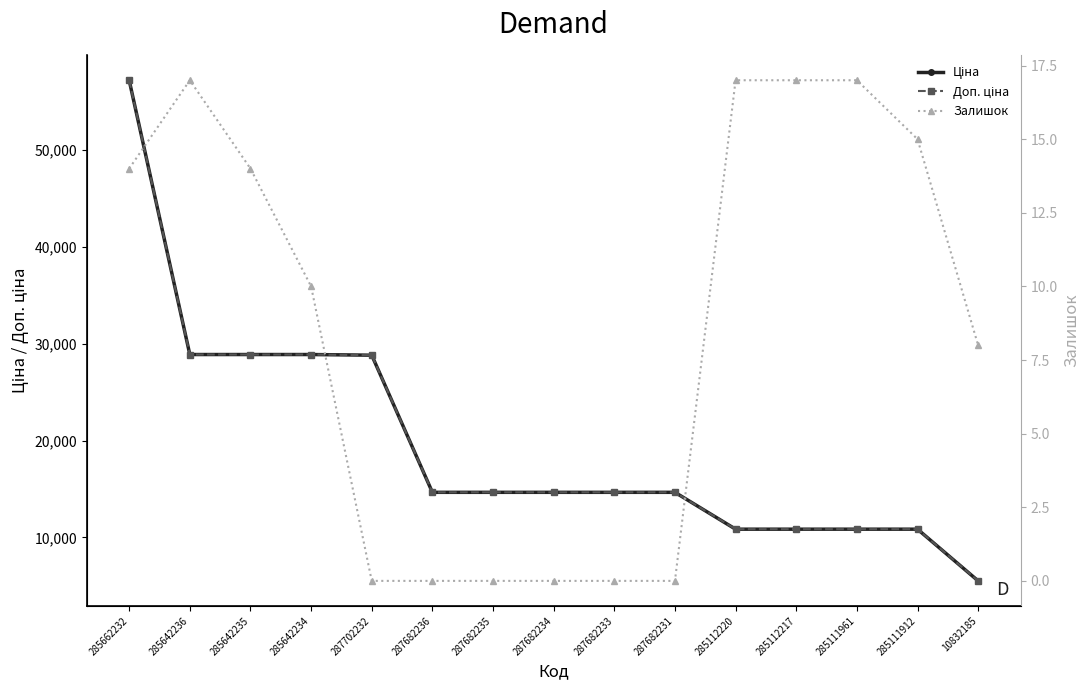

What is the average value of the Залишок series?

8.6